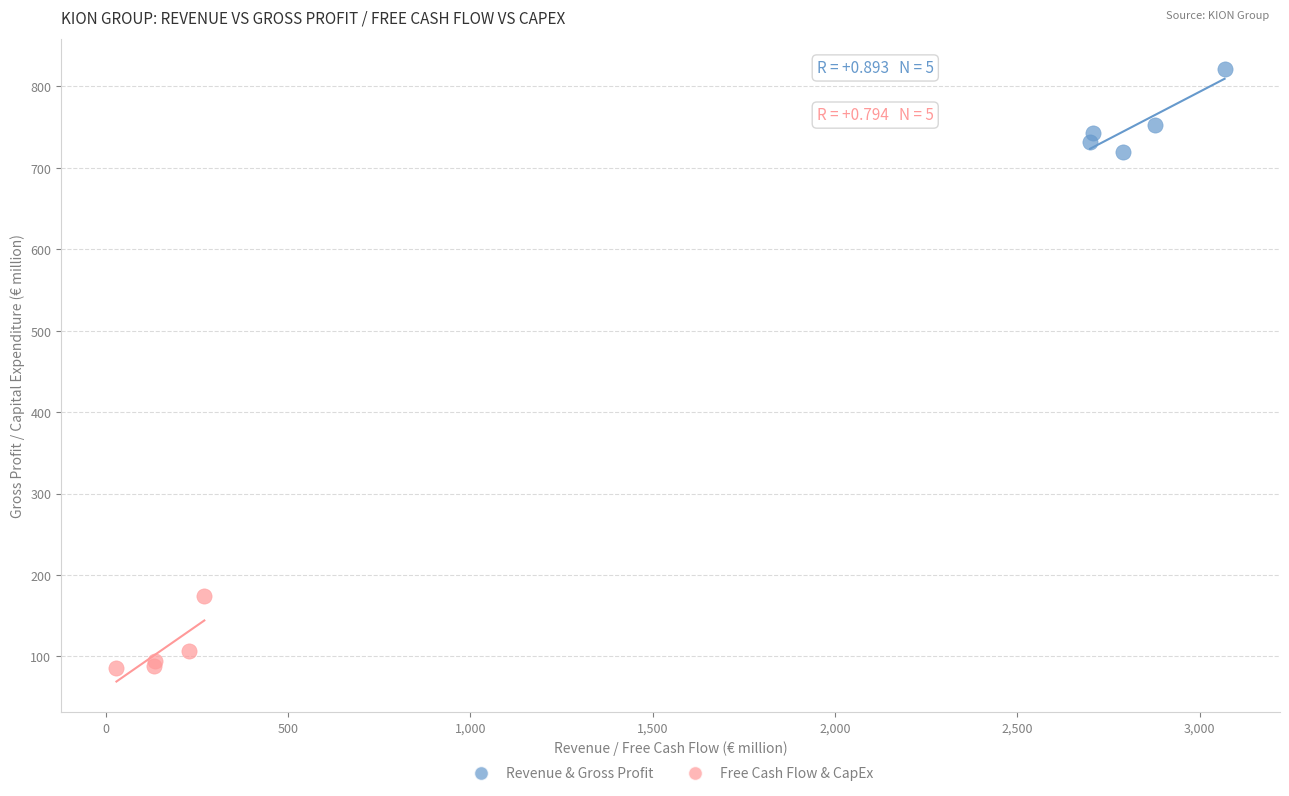

Which series contains the highest Y value?

Revenue & Gross Profit